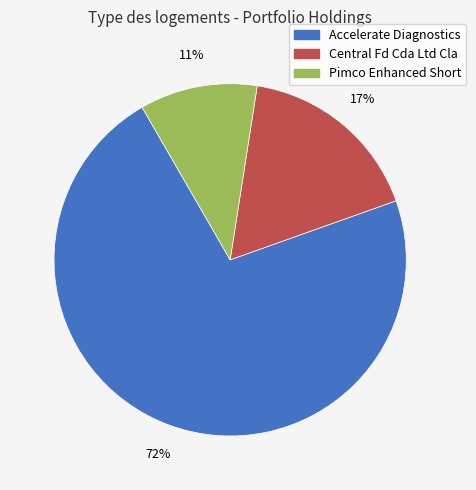

What percentage is the Accelerate Diagnostics slice, to the nearest percent?

72%